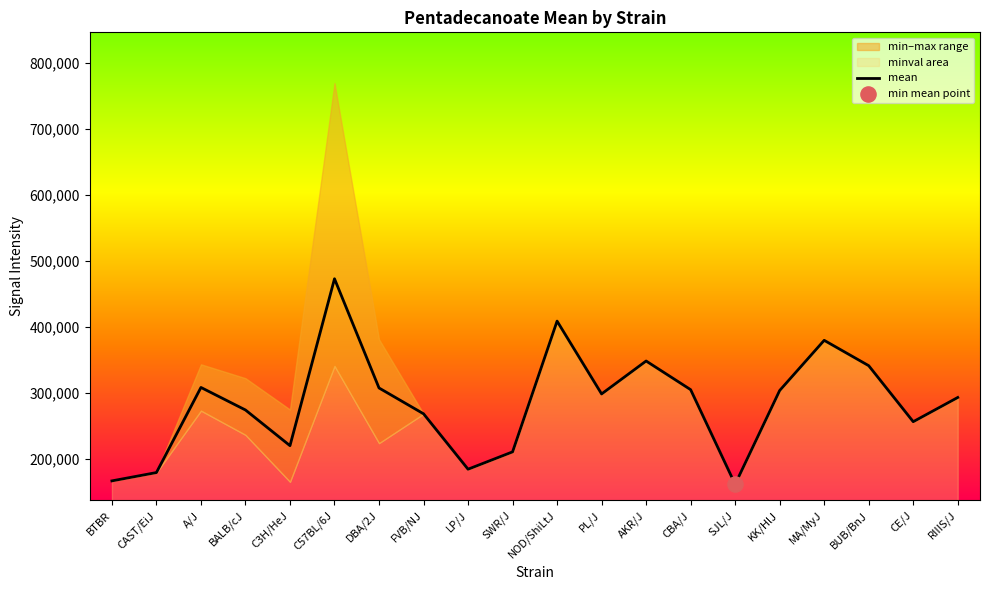

Which has a higher value, DBA/2J or CE/J?

DBA/2J